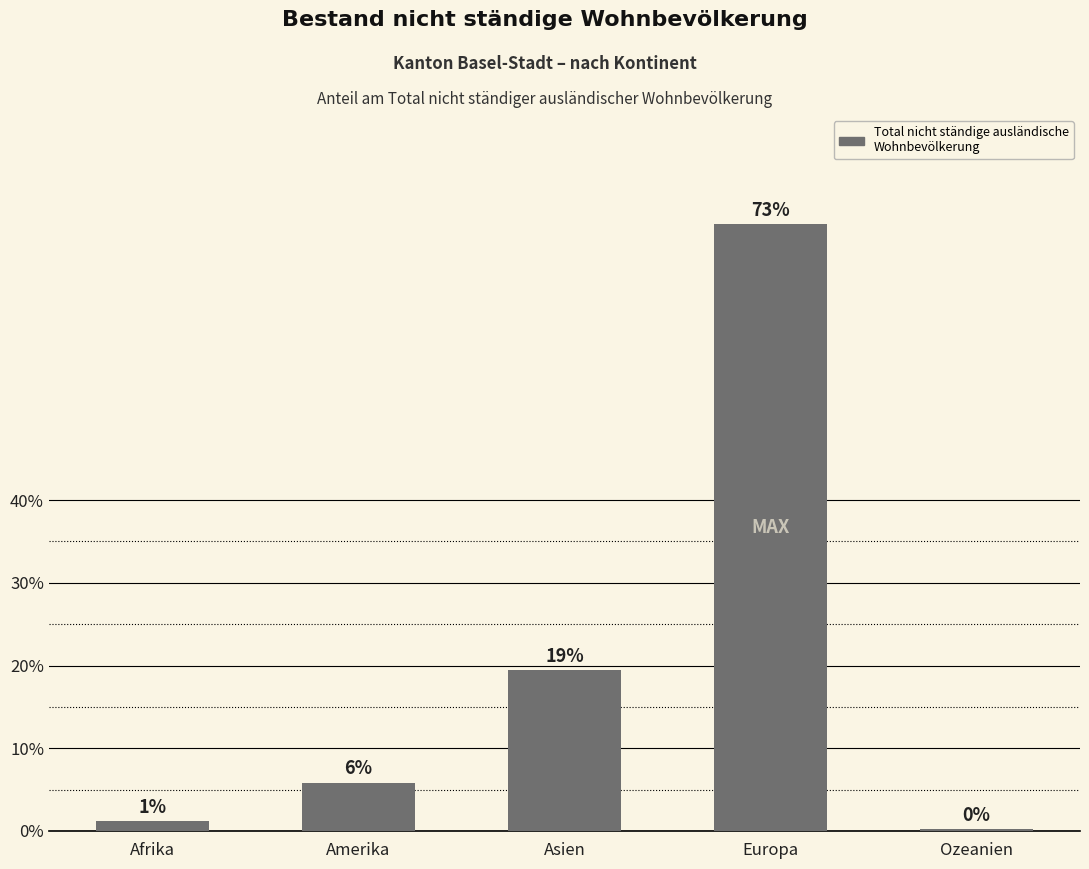

What is the minimum value shown in the chart?

0.2